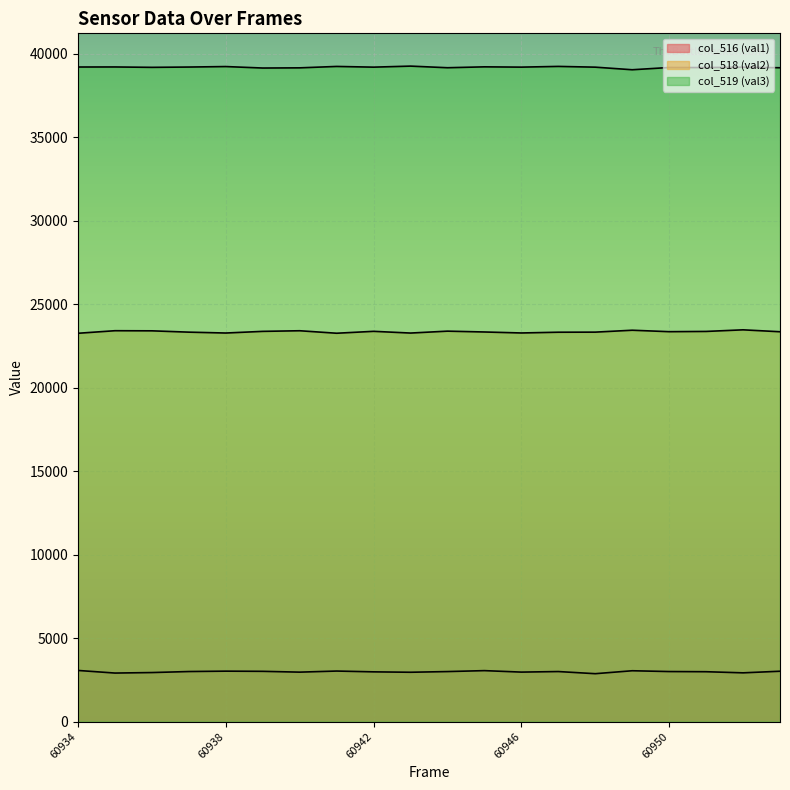

Reading right to left, what are all the values shown in this chart?

col_516 (val1): 3019	2923	2990	3000	3048	2872	3000	2967	3055	2999	2958	2982	3030	2965	3013	3024	3001	2940	2910	3066
col_518 (val2): 23352	23467	23371	23356	23443	23329	23324	23279	23338	23388	23274	23377	23263	23412	23375	23276	23328	23407	23414	23261
col_519 (val3): 39164	39196	39174	39179	39044	39199	39244	39201	39218	39165	39262	39200	39242	39158	39147	39235	39206	39188	39211	39208